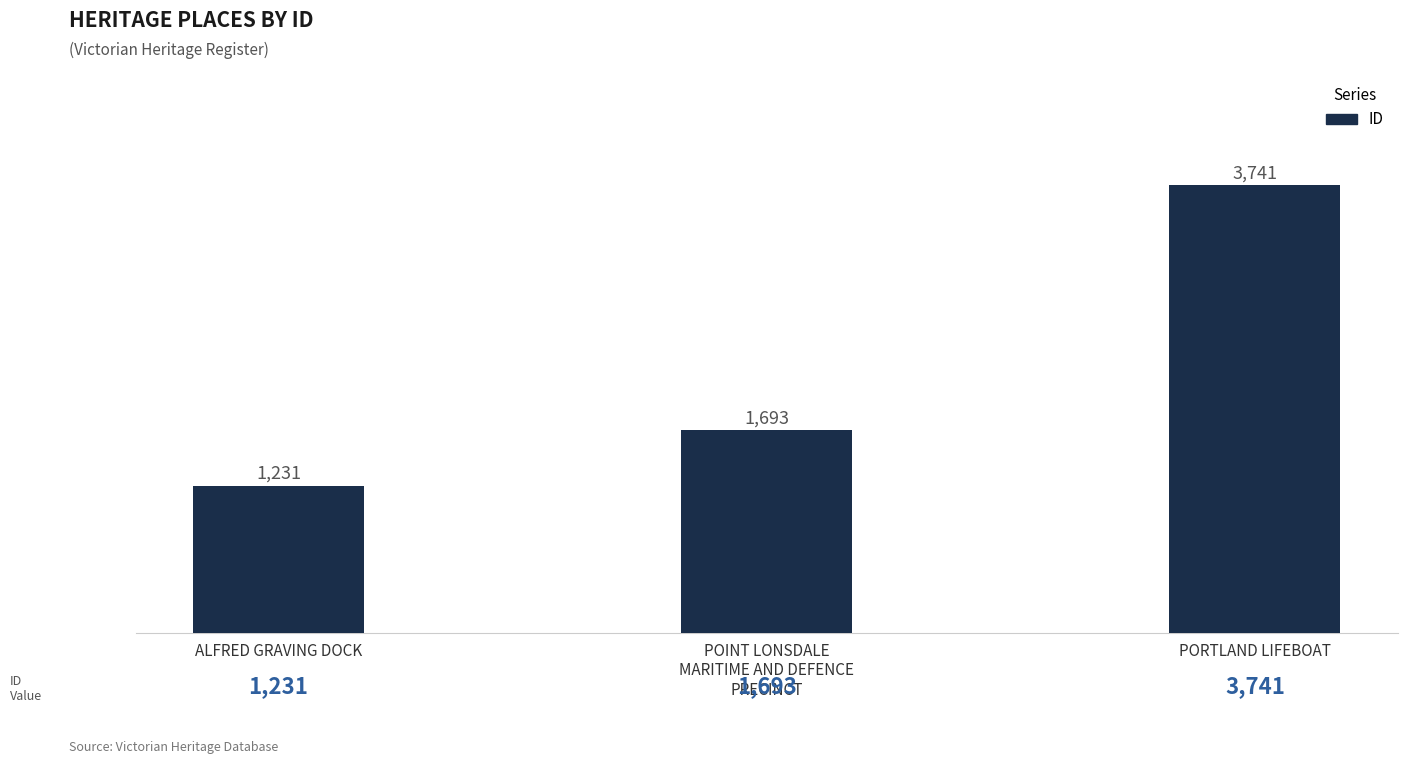

What is the difference between the maximum and minimum values?

2510